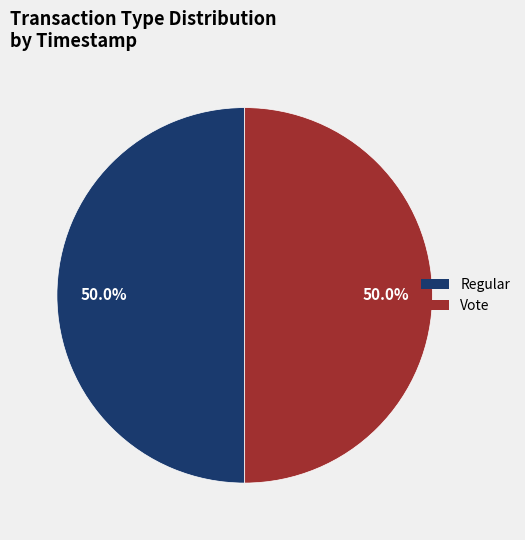

To the nearest percent, what percentage of the pie is Vote?

50%